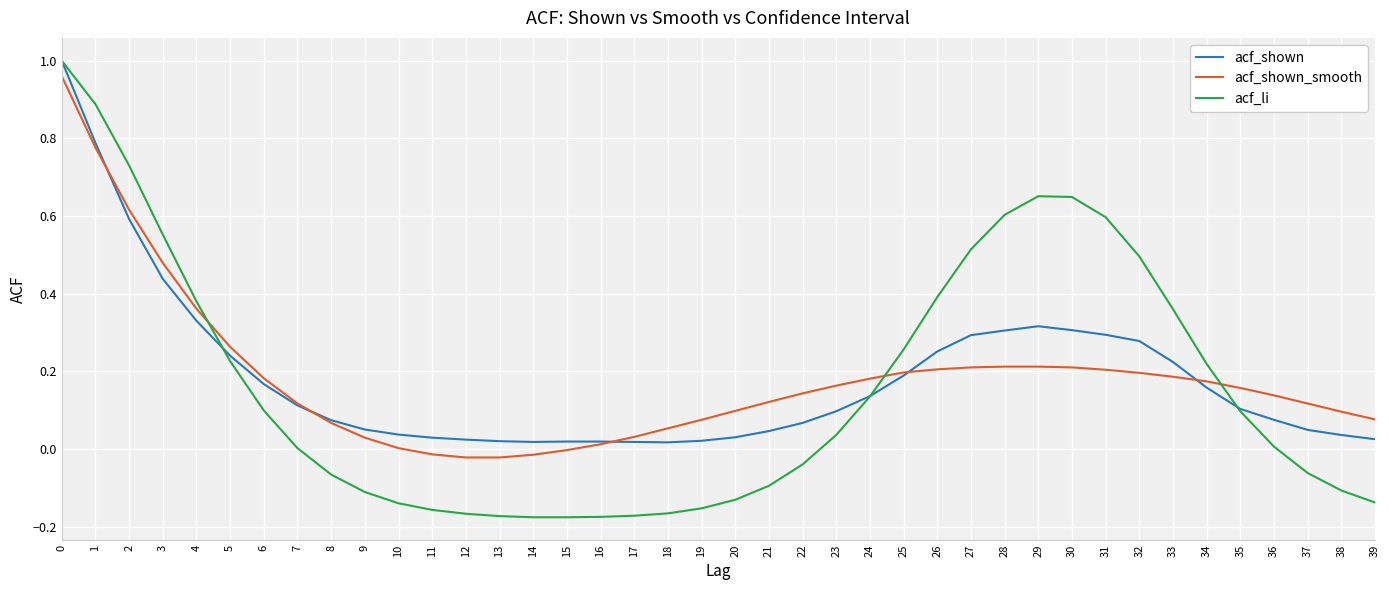

At 38, list the series in order from largest to smallest.

acf_shown_smooth, acf_shown, acf_li